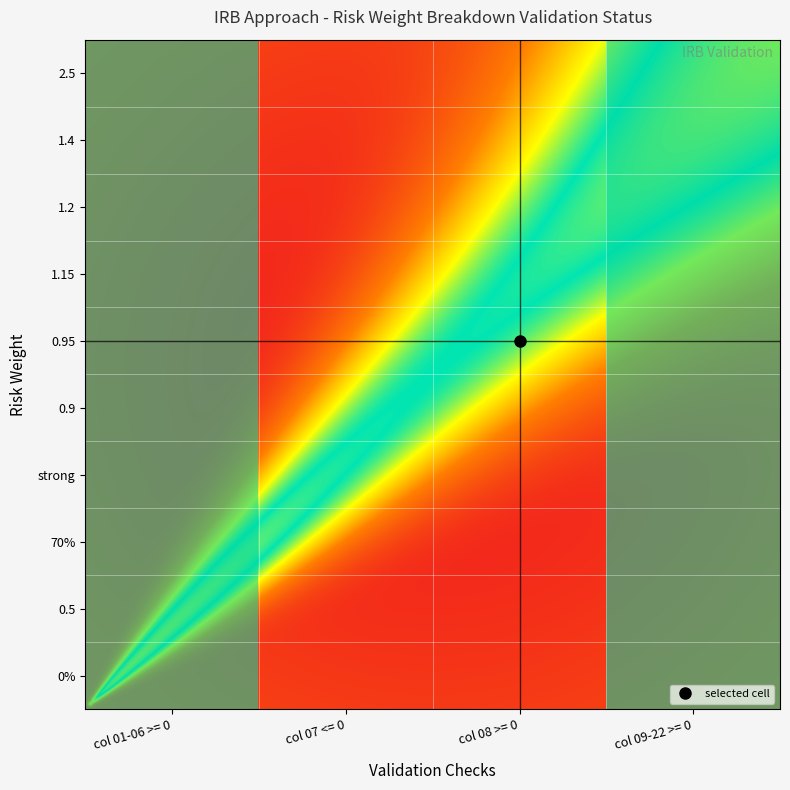

Where is 1.4 nearest to the value 0?

col 07 <= 0